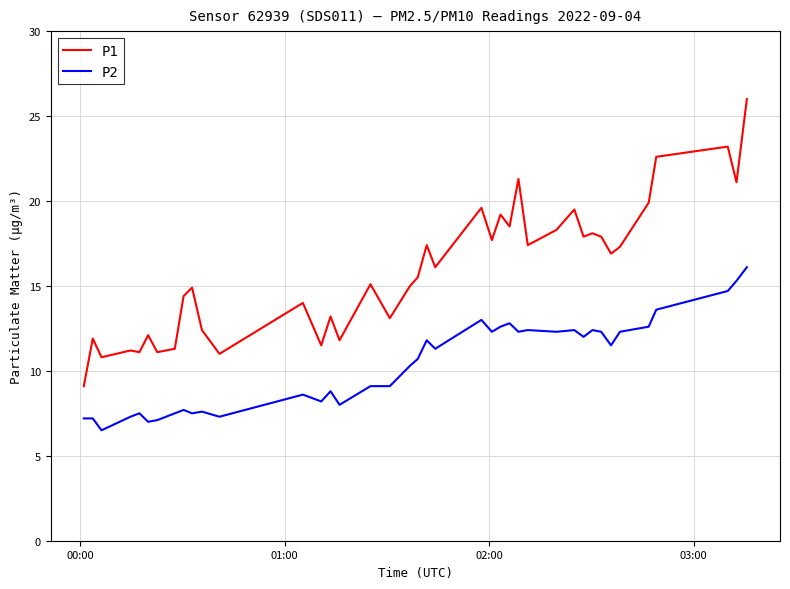

What is the minimum value for P1?

9.1